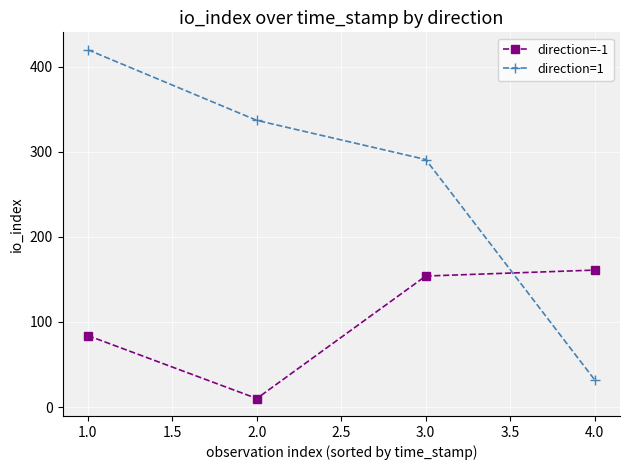

Reading left to right, what are all the values shown in this chart?

direction=-1: 1.0=84	2.0=10	3.0=154	4.0=161
direction=1: 1.0=420	2.0=337	3.0=291	4.0=32